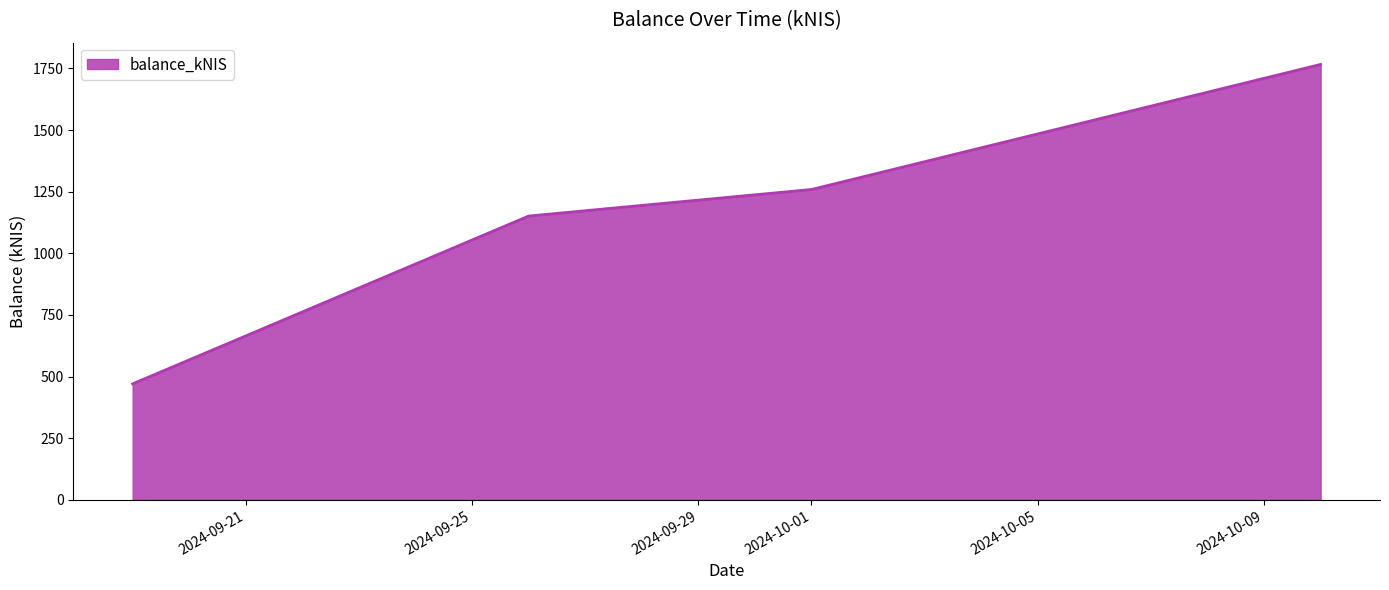

True or false: the data has more than 2 interior local peaks.

False